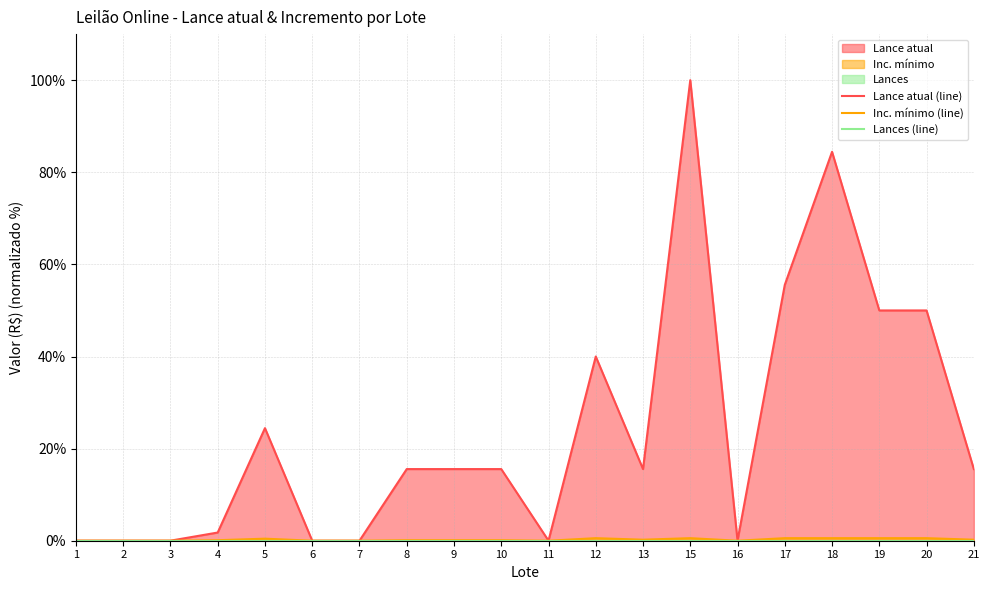

Is it true that Lance atual (line) equals 55.6 at 17?

True